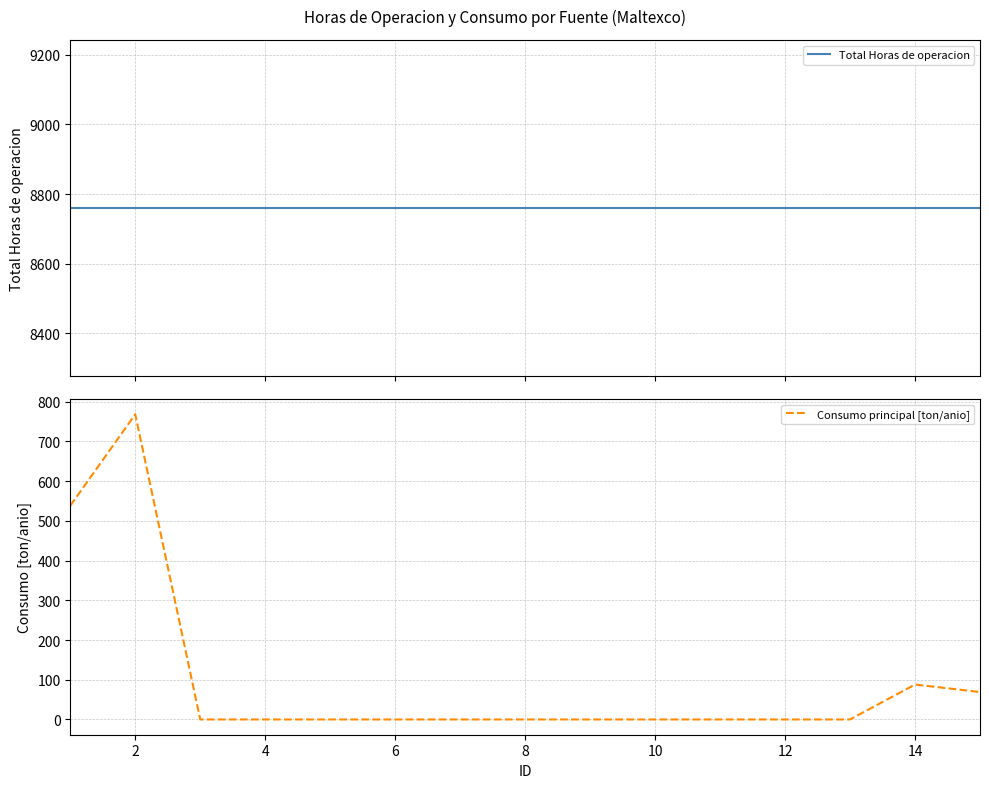

Which series has the largest total across all categories?

Total Horas de operacion